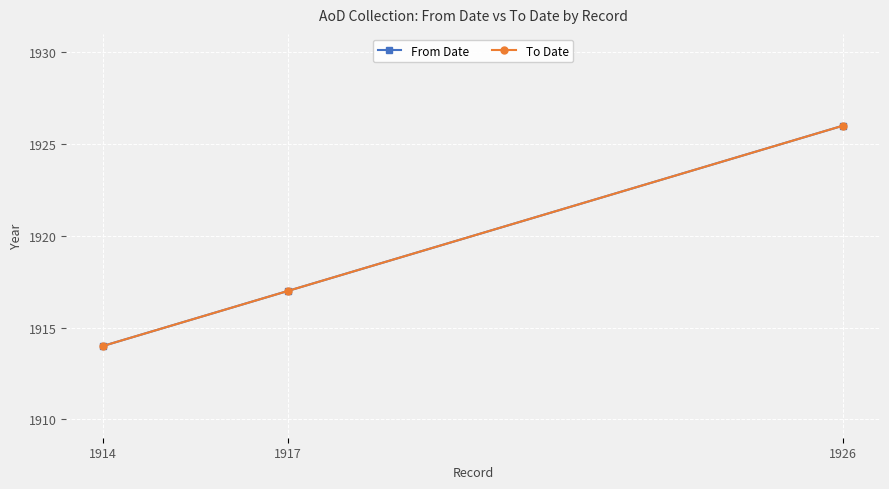

True or false: To Date has a value of 953 at 1926.

False